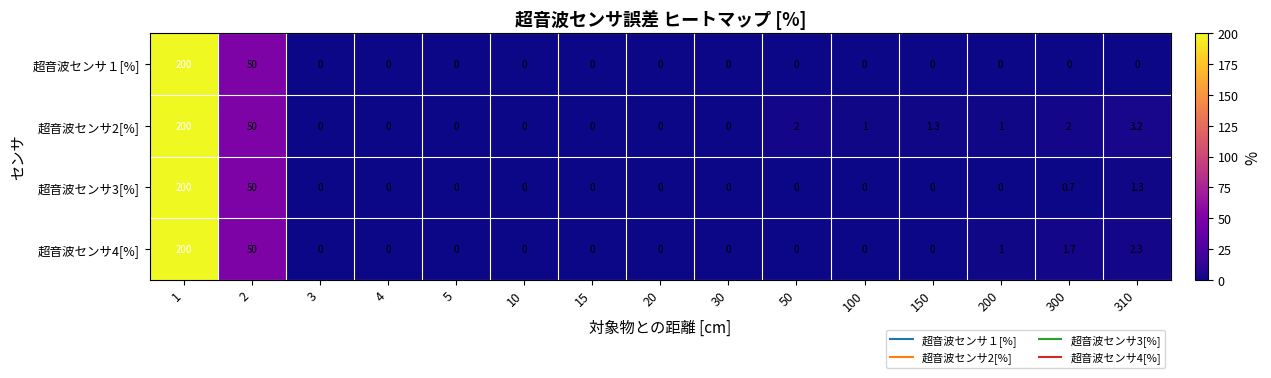

Which series changed the most between 100 and 310?

超音波センサ4[%]